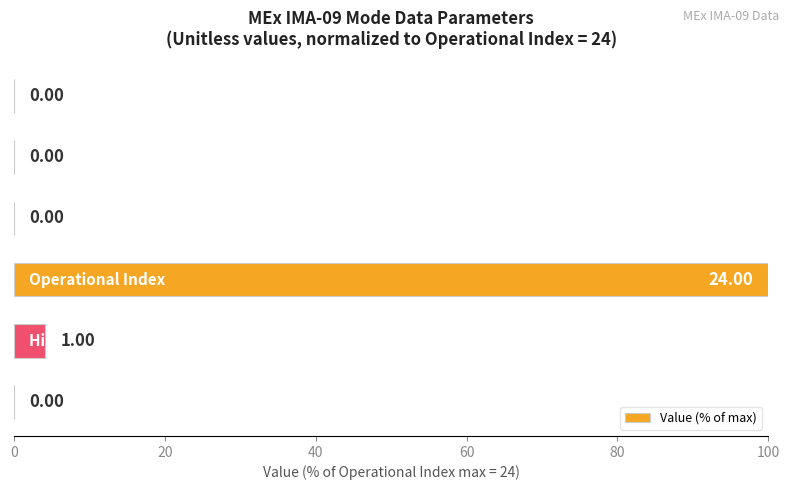

What is the sum of all values?

104.2